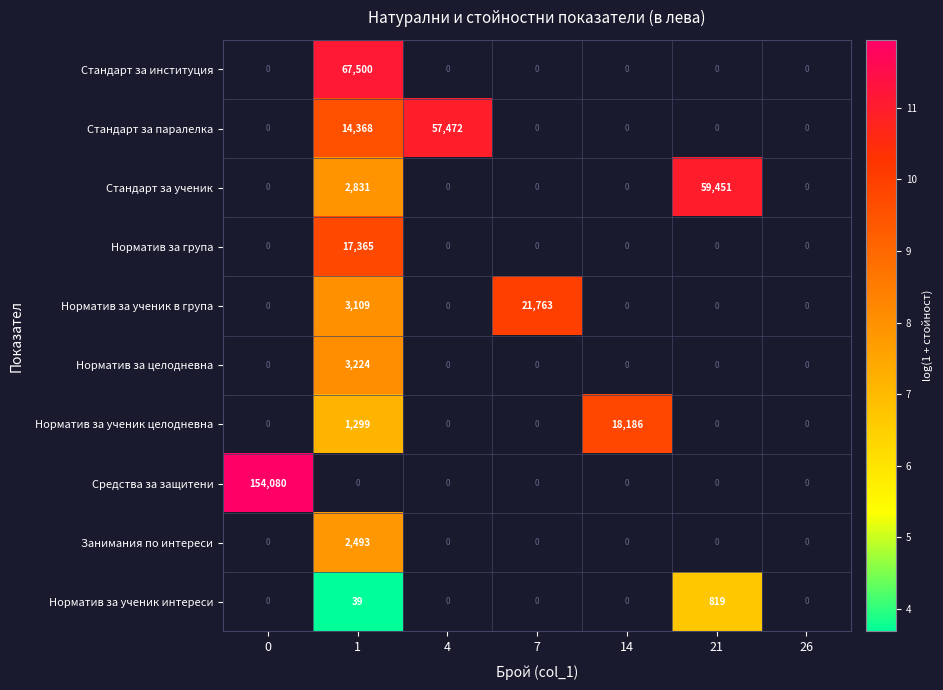

The Стандарт за паралелка series shows 14368 at 1. True or false?

True